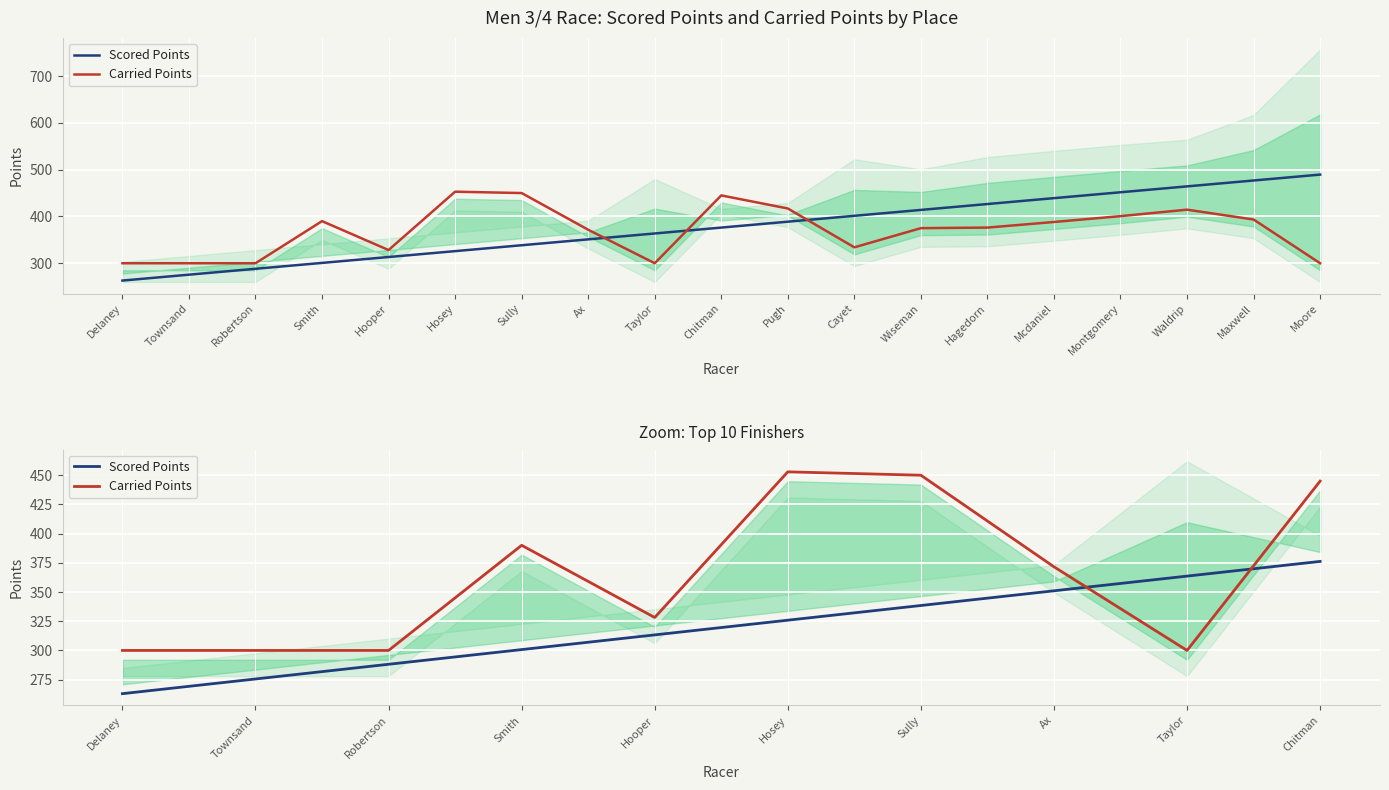

Which series changed the most between Delaney and Townsand?

Scored Points